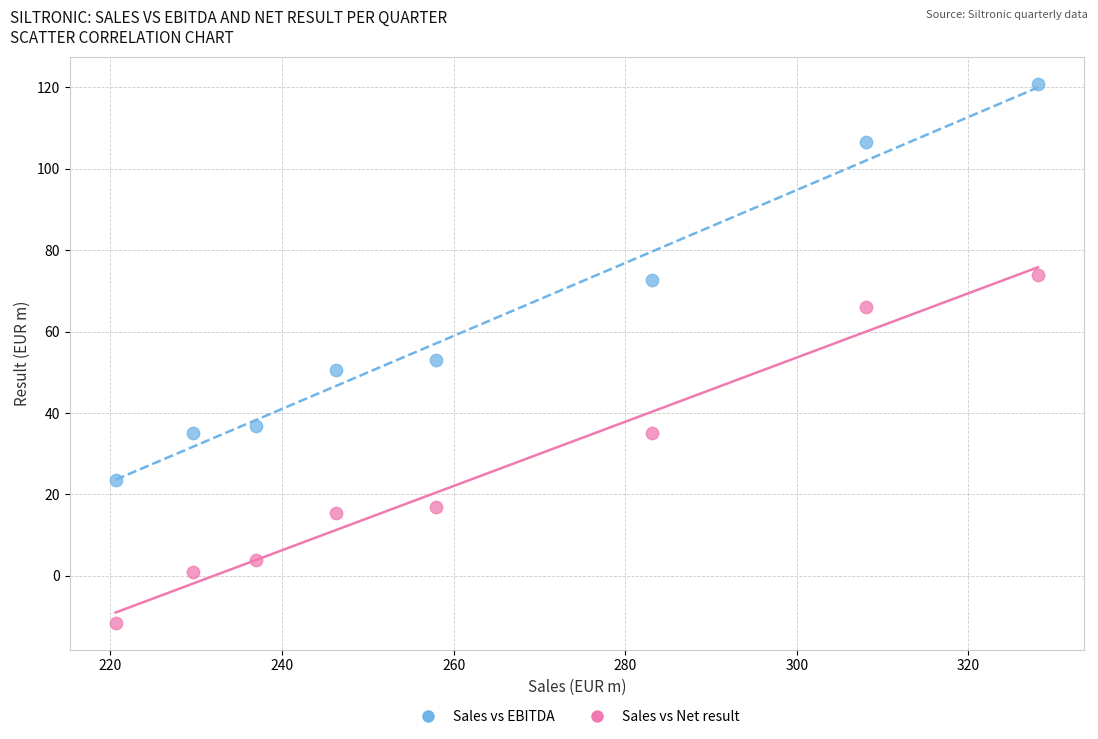

Which series has the widest spread of Y values?

Sales vs EBITDA